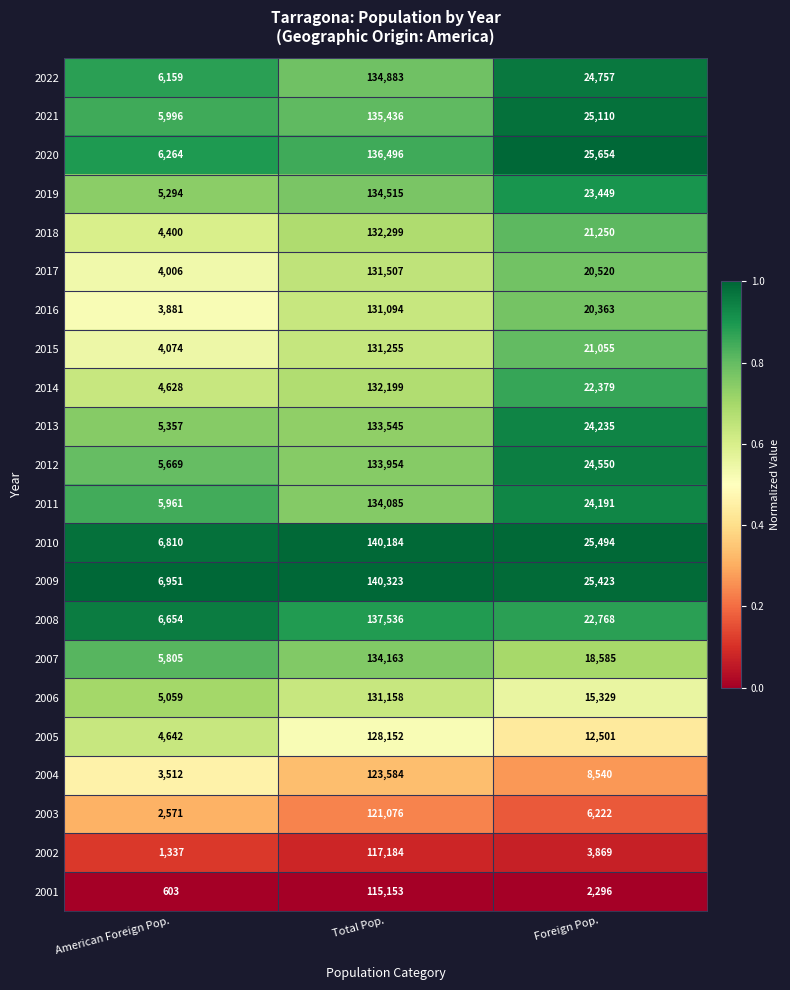

What is the spread (max minus min) of values at Foreign Pop.?

23358